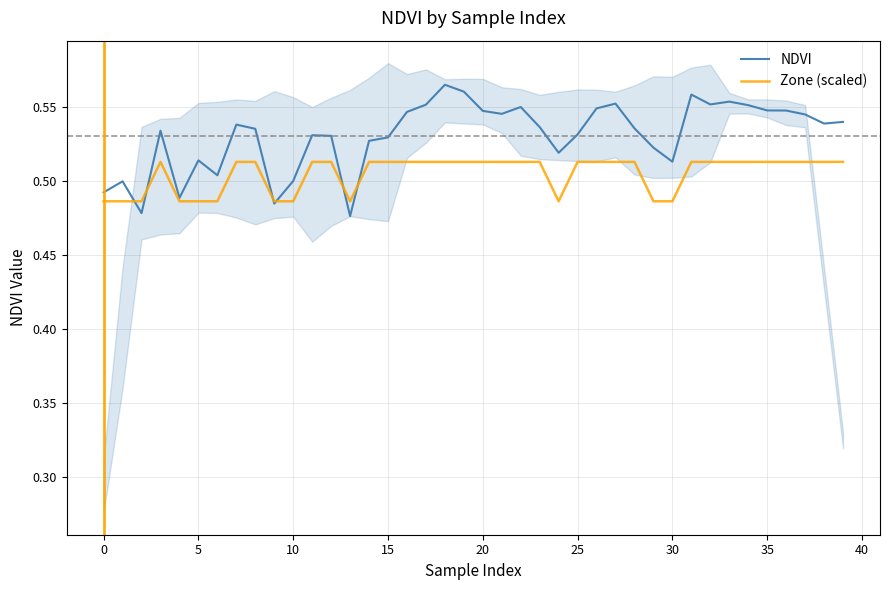

After their last crossing, which series has the higher values: NDVI or Zone (scaled)?

NDVI